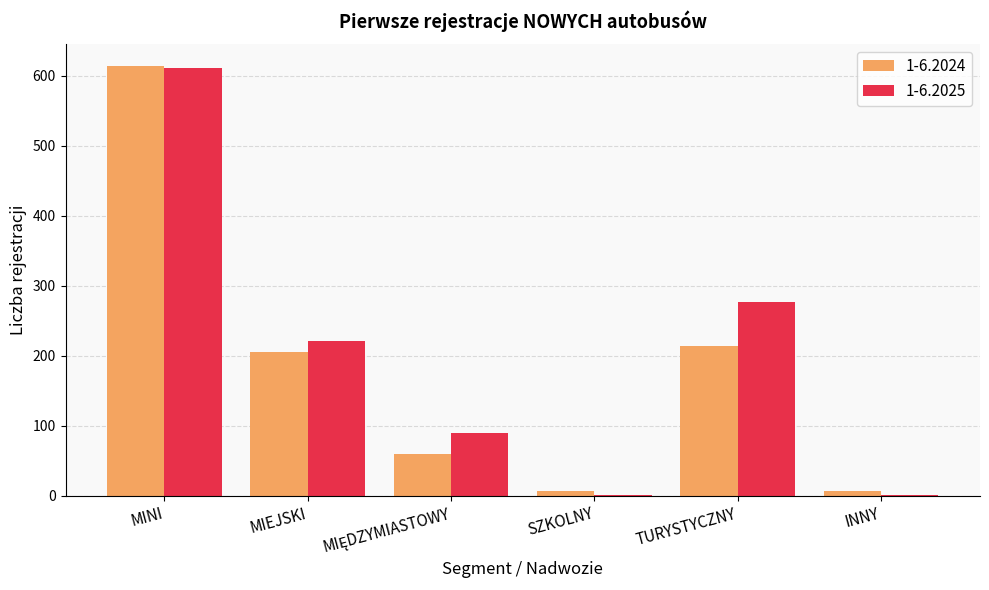

Reading right to left, what are all the values shown in this chart?

1-6.2024: 7	214	7	59	206	614
1-6.2025: 1	277	1	89	221	611